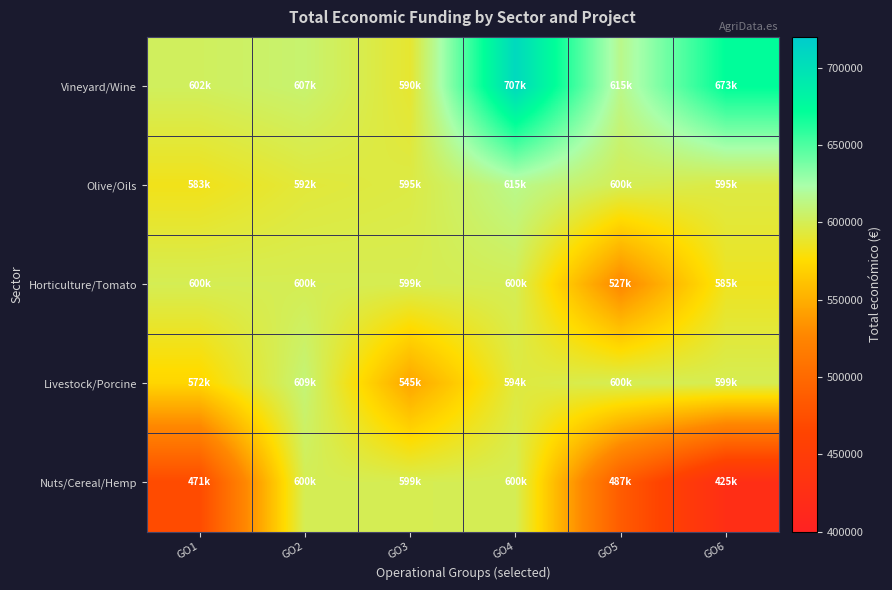

Reading right to left, transcribe all the data shown in this chart.

Vineyard/Wine: GO6=672807.0	GO5=614907.0	GO4=706697.0	GO3=589731.0	GO2=607342.0	GO1=602295.4
Olive/Oils: GO6=595173.6	GO5=599992.0	GO4=615375.0	GO3=595436.0	GO2=592475.0	GO1=583223.0
Horticulture/Tomato: GO6=585346.8	GO5=526962.0	GO4=599986.0	GO3=599131.0	GO2=599540.0	GO1=599779.0
Livestock/Porcine: GO6=599134.0	GO5=599927.0	GO4=593715.0	GO3=544746.0	GO2=609206.0	GO1=571965.0
Nuts/Cereal/Hemp: GO6=424720.0	GO5=486756.0	GO4=599960.0	GO3=599211.0	GO2=599792.0	GO1=470675.8